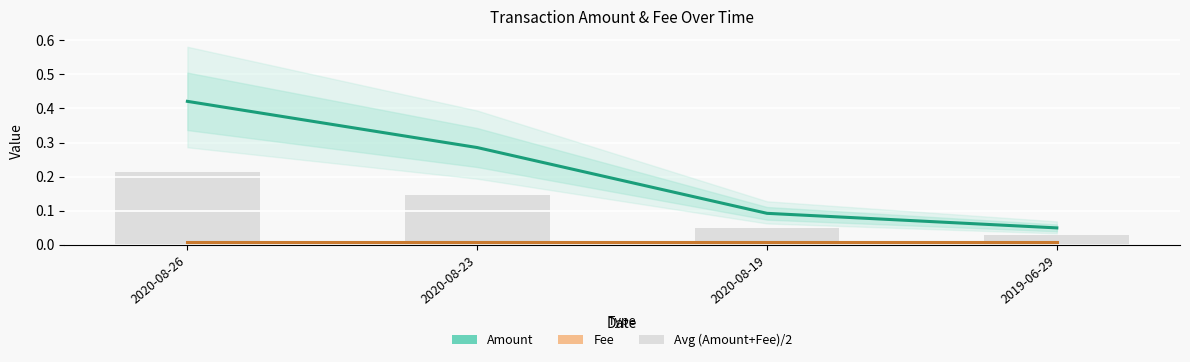

What is the label of the 1st bar from the left?

2020-08-26